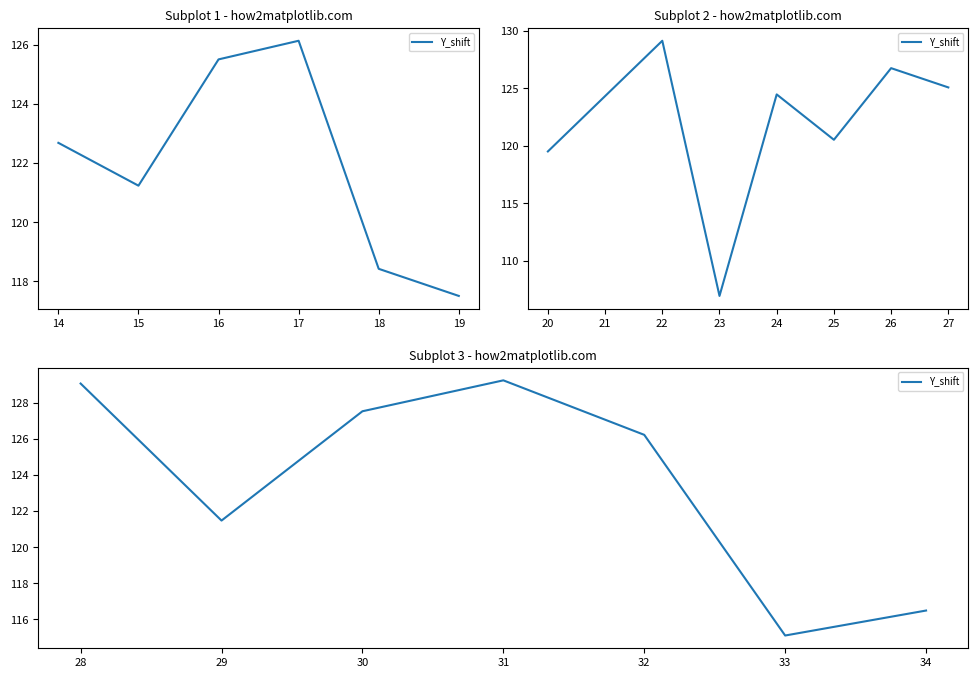

Count the number of data series in this chart.

1